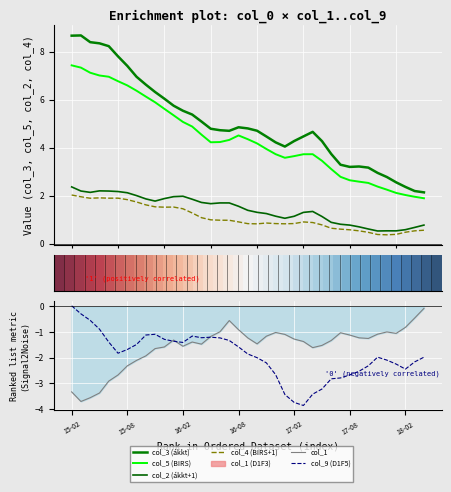

At how many categories does at least one series exceed 0?

39